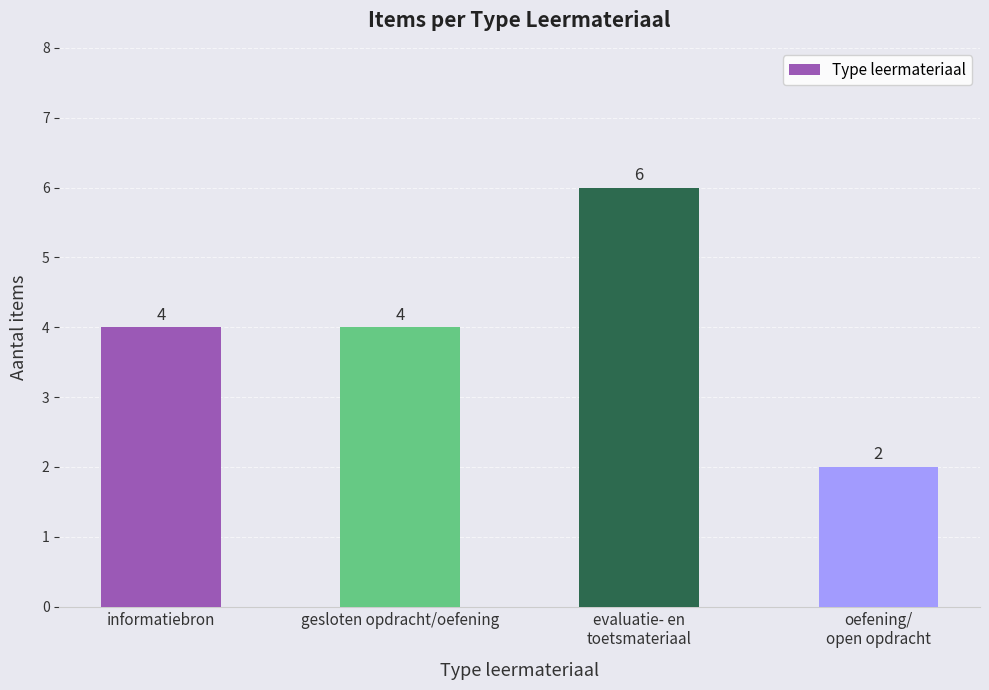

Reading left to right, list all the values displayed in this chart.

4	4	6	2